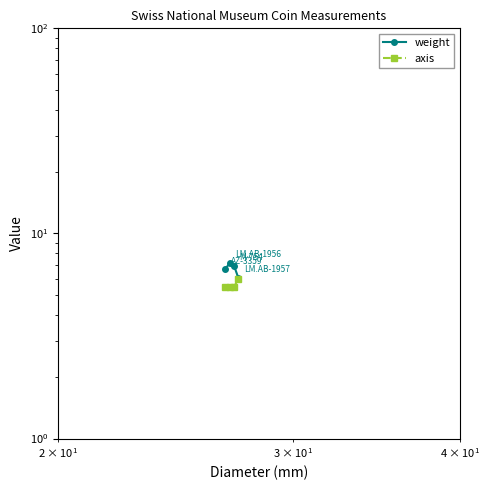

What are all the series names shown in the legend?

weight, axis